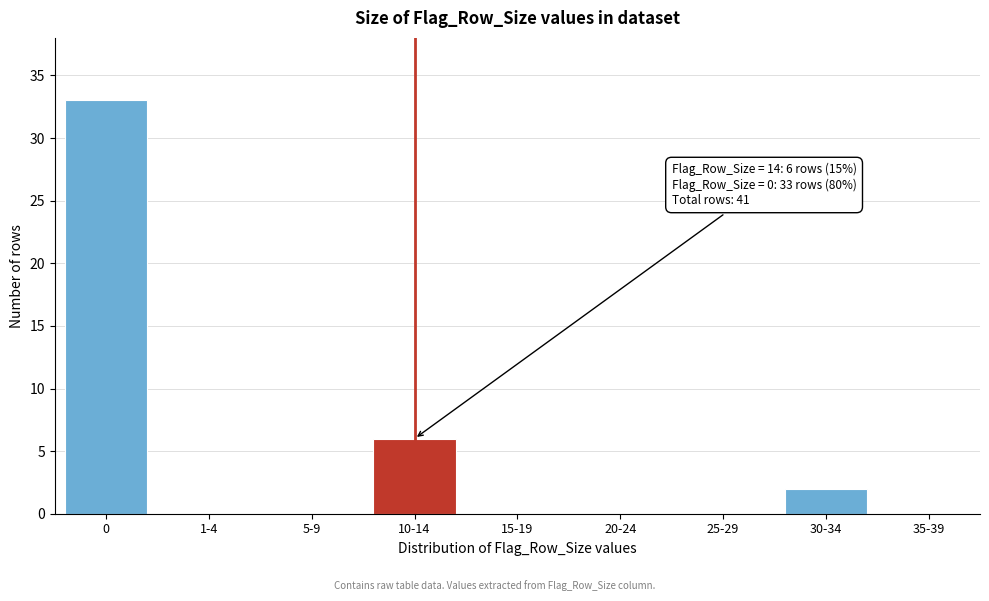

Reading left to right, transcribe all the data shown in this chart.

0=33	1-4=0	5-9=0	10-14=6	15-19=0	20-24=0	25-29=0	30-34=2	35-39=0